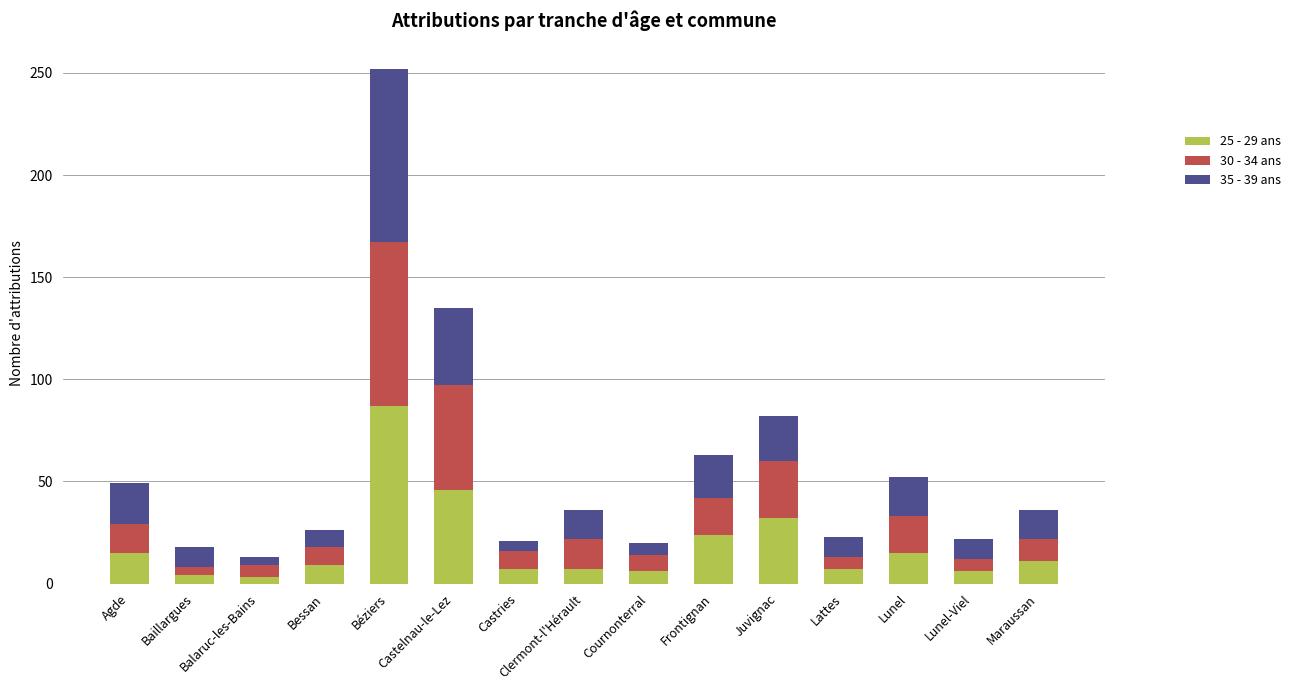

At which label does 25 - 29 ans reach its peak?

Béziers